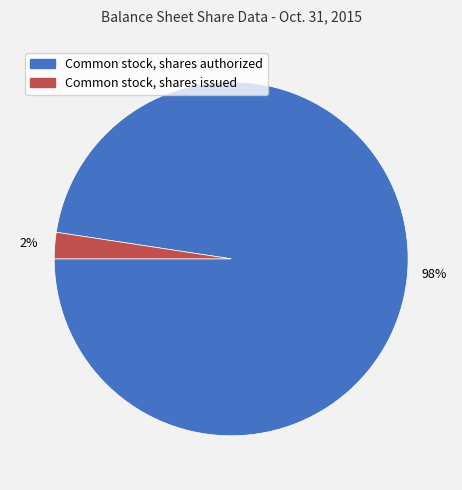

To the nearest percent, what is the combined percentage of Common stock, shares authorized and Common stock, shares issued?

100%